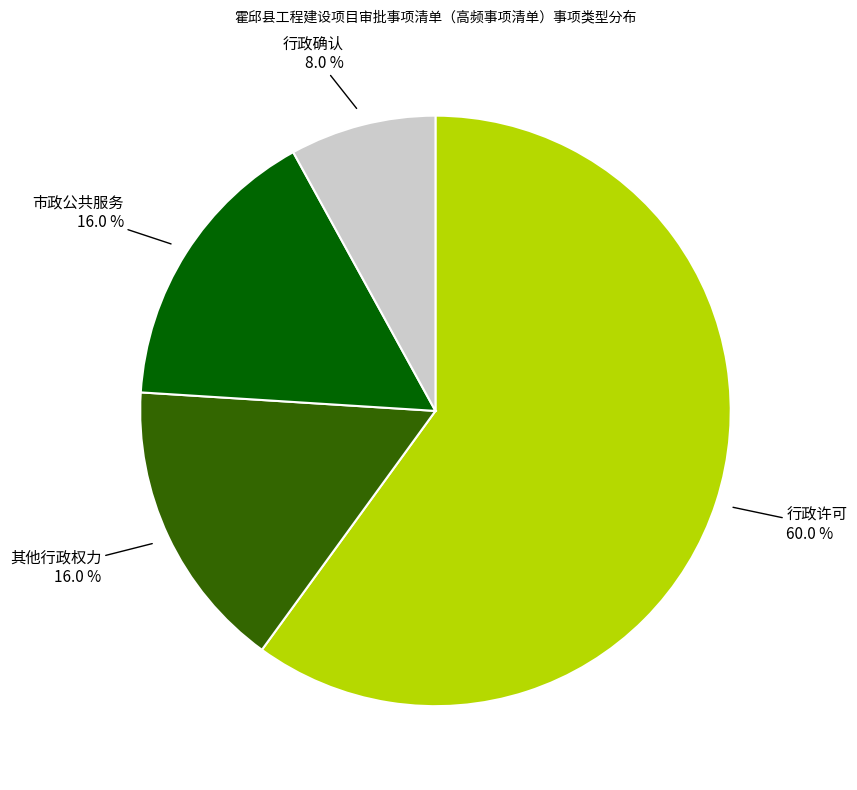

What is the ratio of the value at 市政公共服务 to the value at 行政许可?

0.3